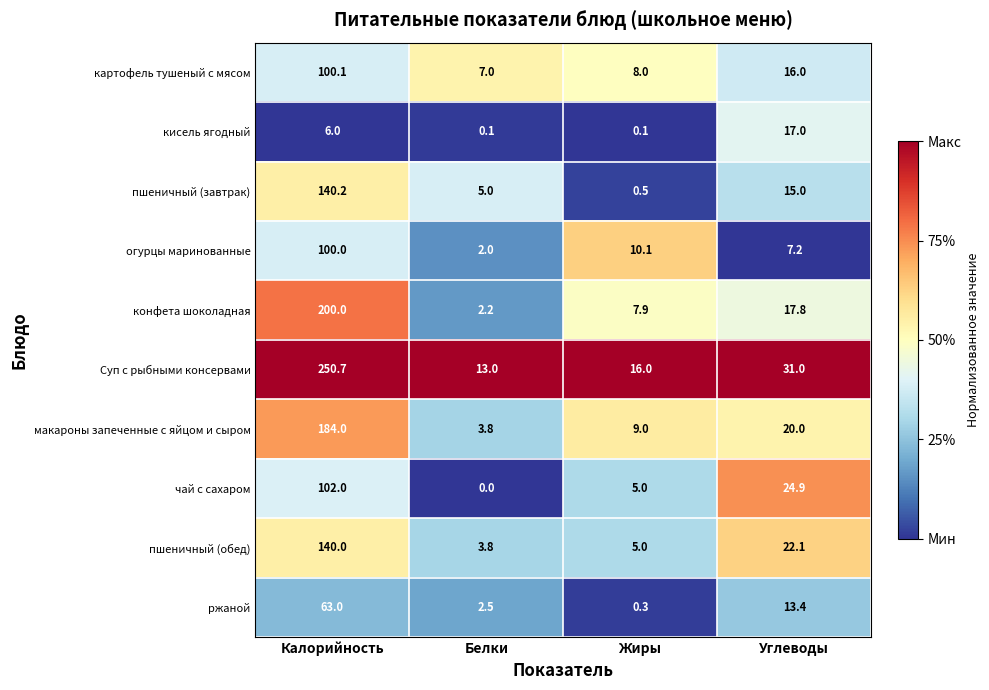

The value of пшеничный (обед) at Жиры is 5.0. True or false?

True